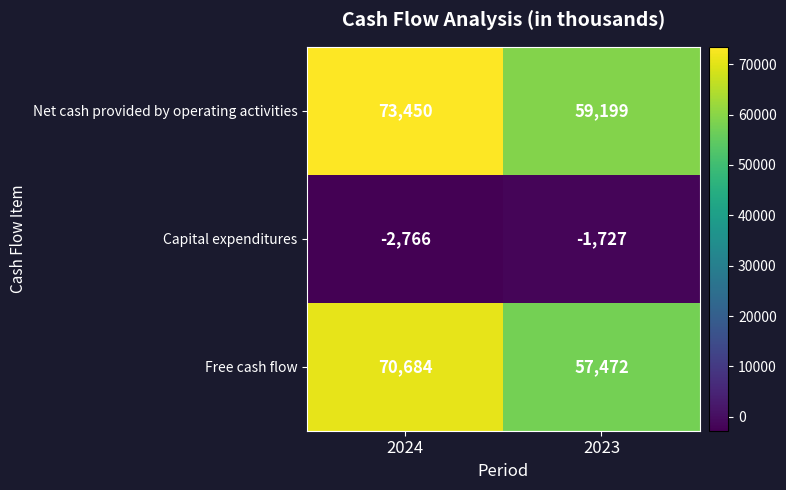

What is the total value across all series at 2023?

114944